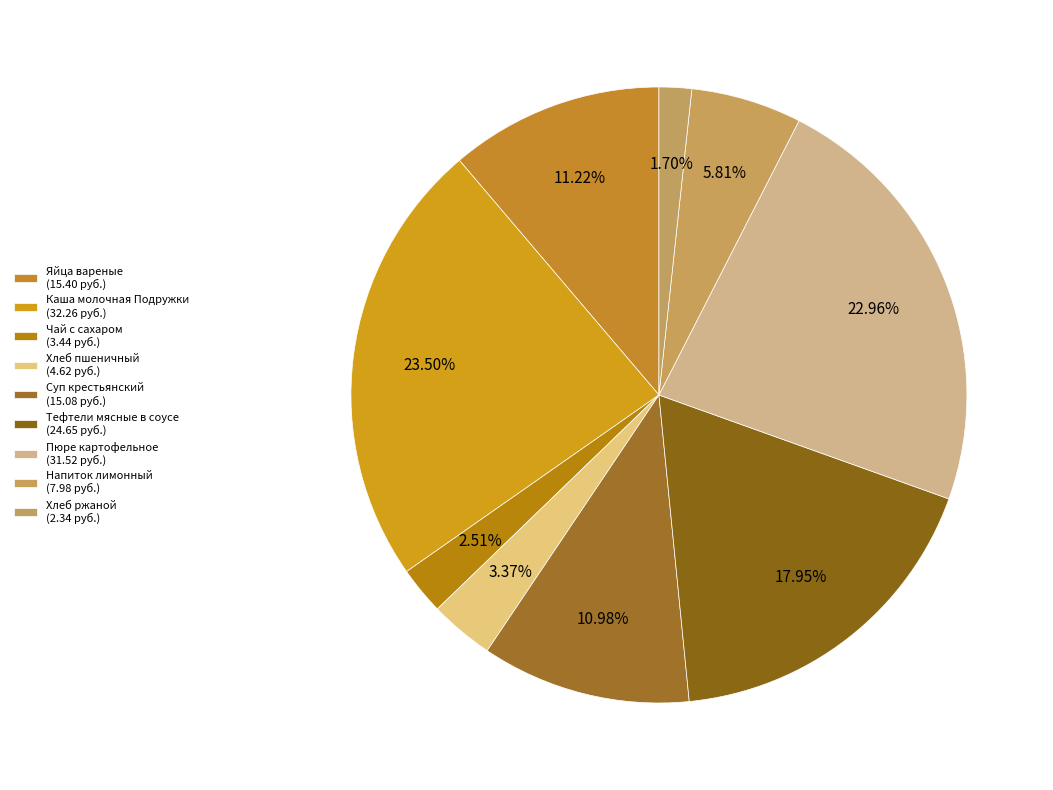

Which category has the biggest portion of the pie?

Каша молочная Подружки